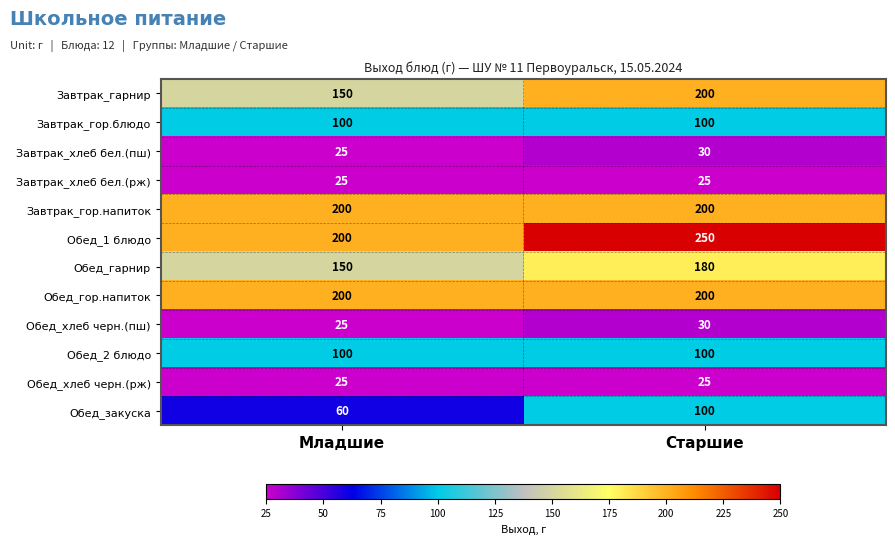

What is the spread (max minus min) of values at Младшие?

175